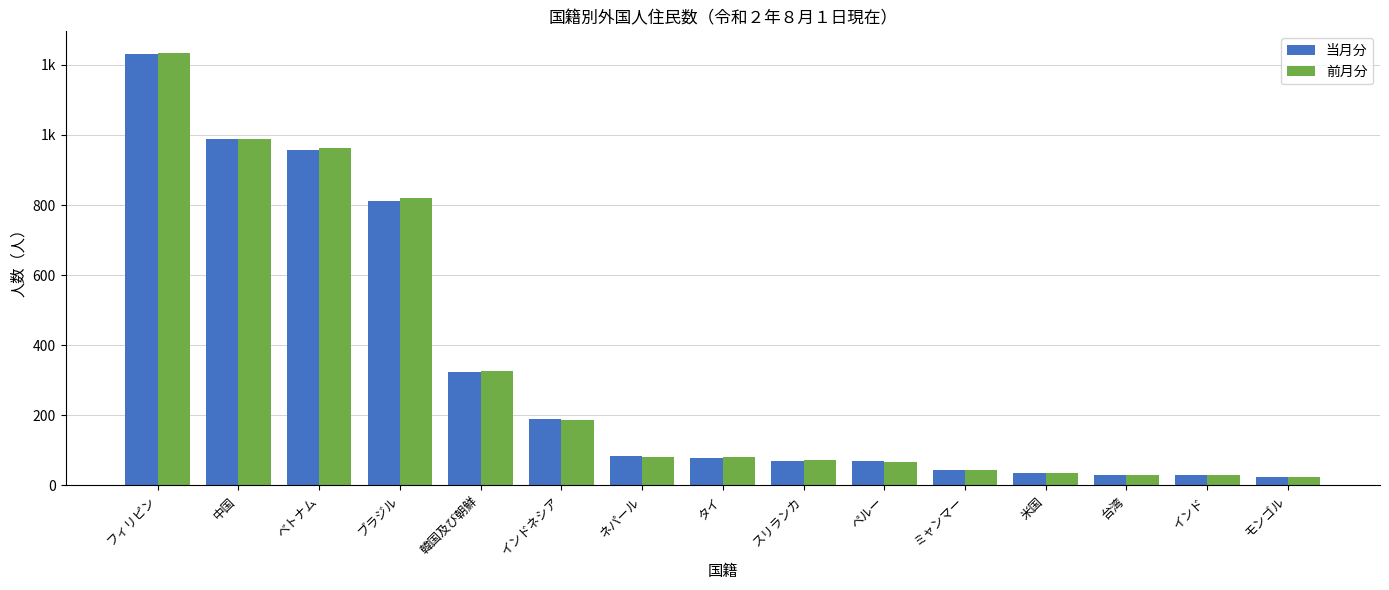

What is the average value of the 前月分 series?

332